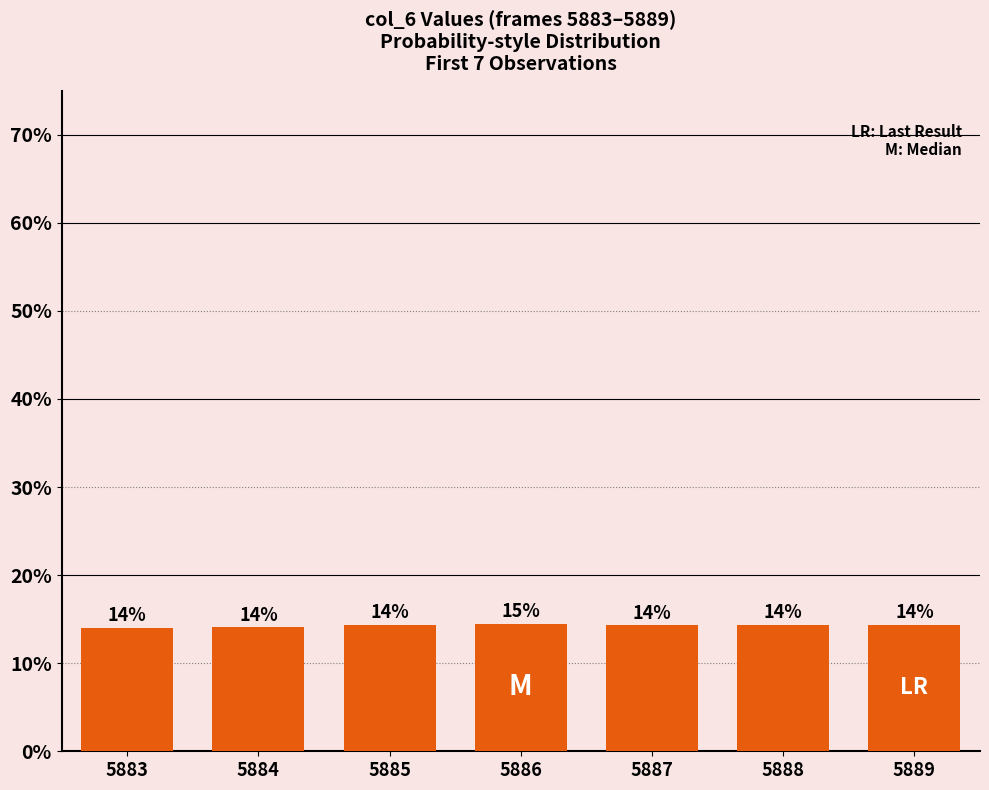

What is the ratio of the value at 5889 to the value at 5885?

1.0